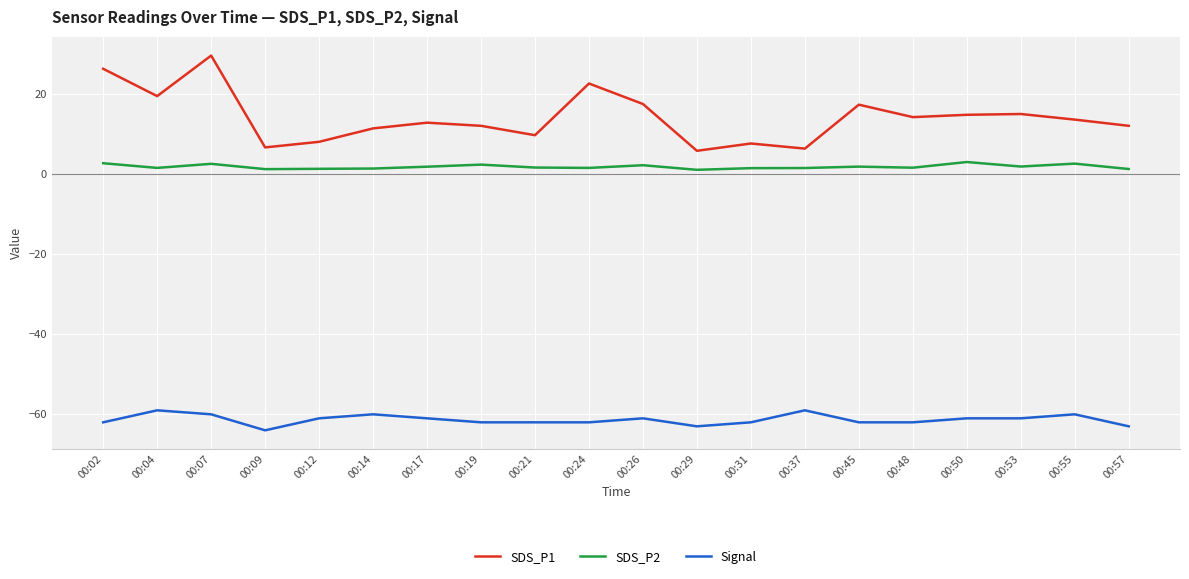

Is this an area chart (filled region under the line)?

No